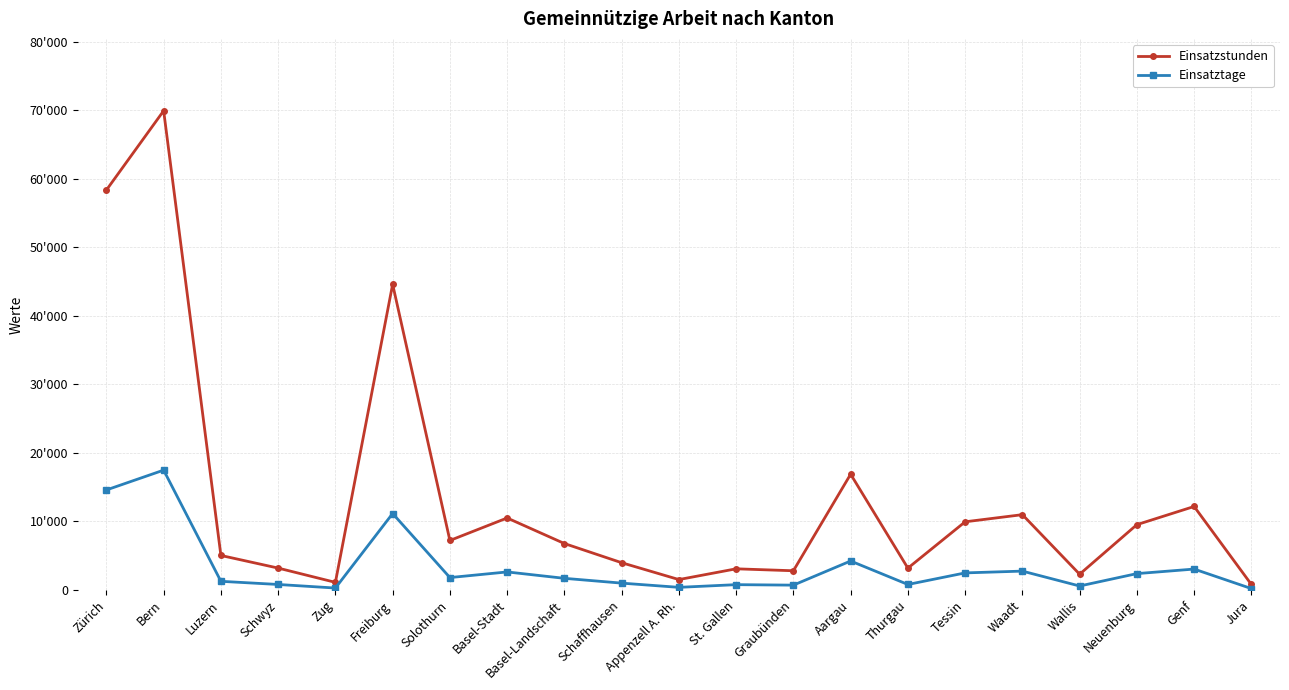

At which category is the sum across all series the highest?

Bern